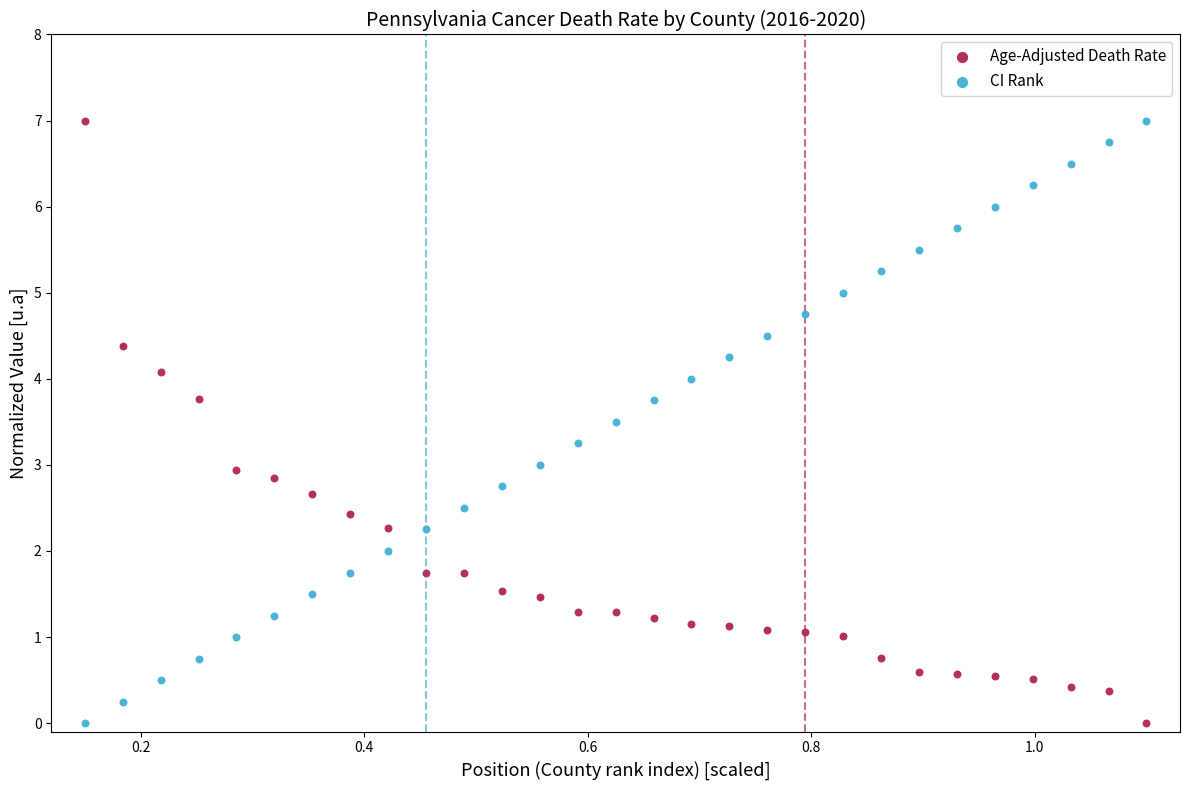

What is the X range (max minus min) for the scatter plot?

1.0